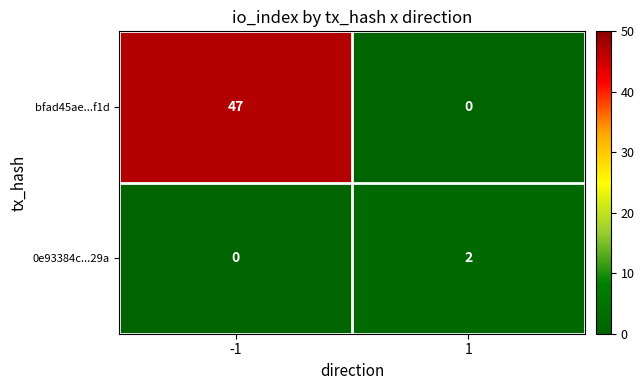

Reading left to right, what are all the values shown in this chart?

bfad45ae...f1d: -1=47	1=0
0e93384c...29a: -1=0	1=2